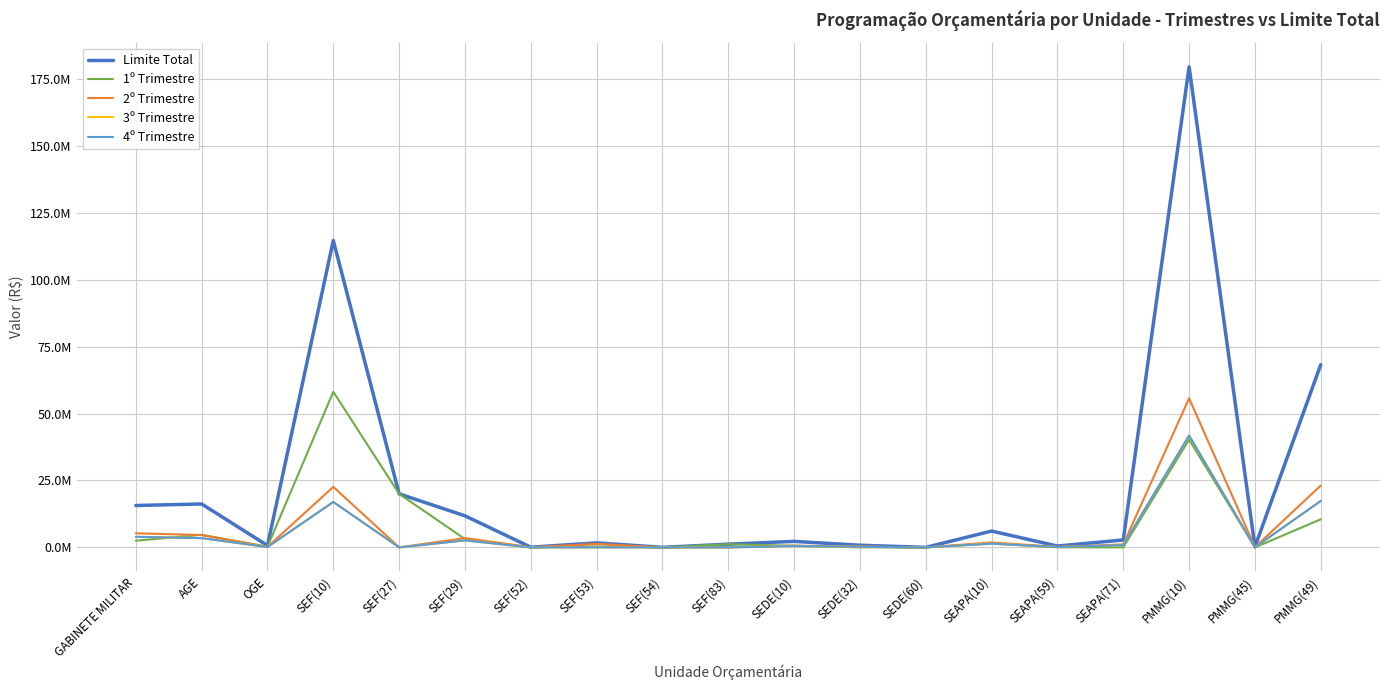

Does the chart have visible grid lines?

Yes